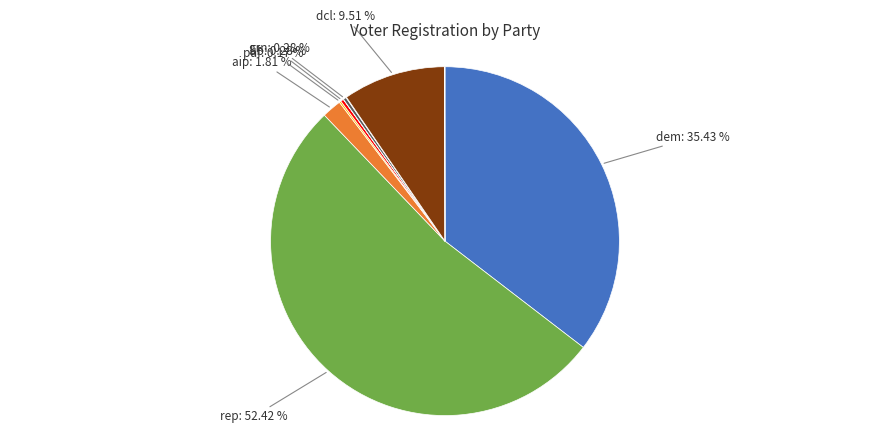

Is there any slice that represents more than half of the pie?

Yes